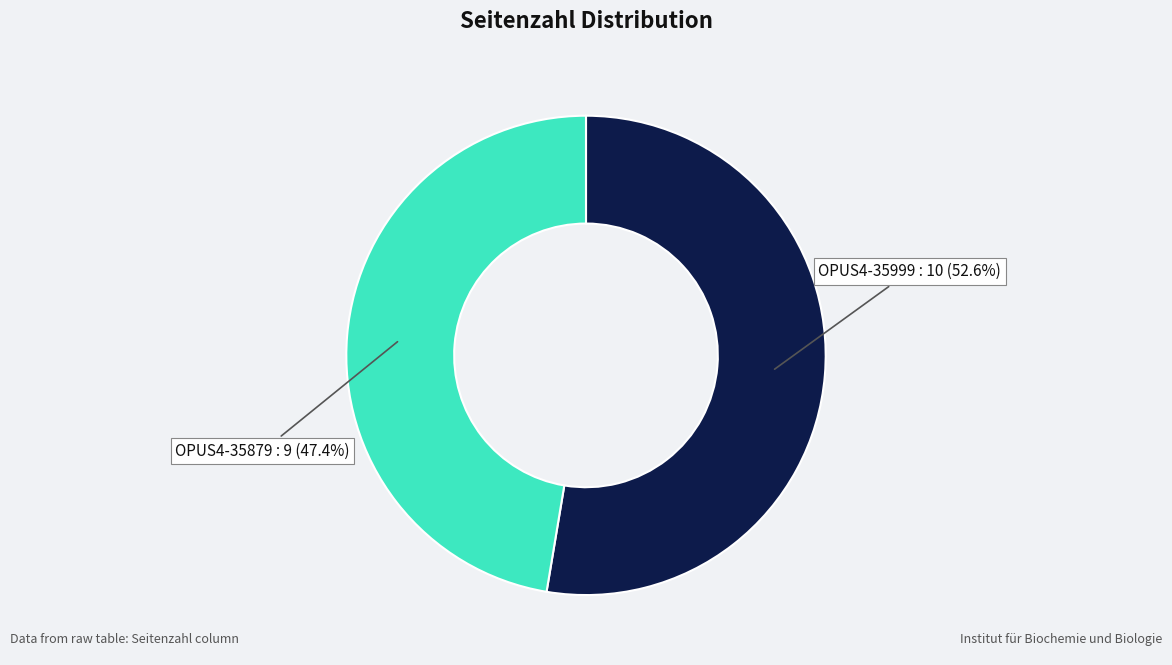

Which category accounts for the majority?

OPUS4-35999